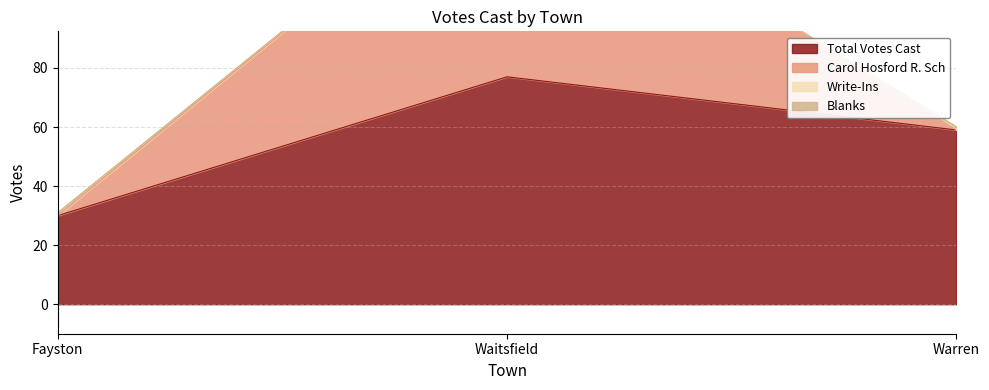

At how many categories does at least one series exceed 14?

3